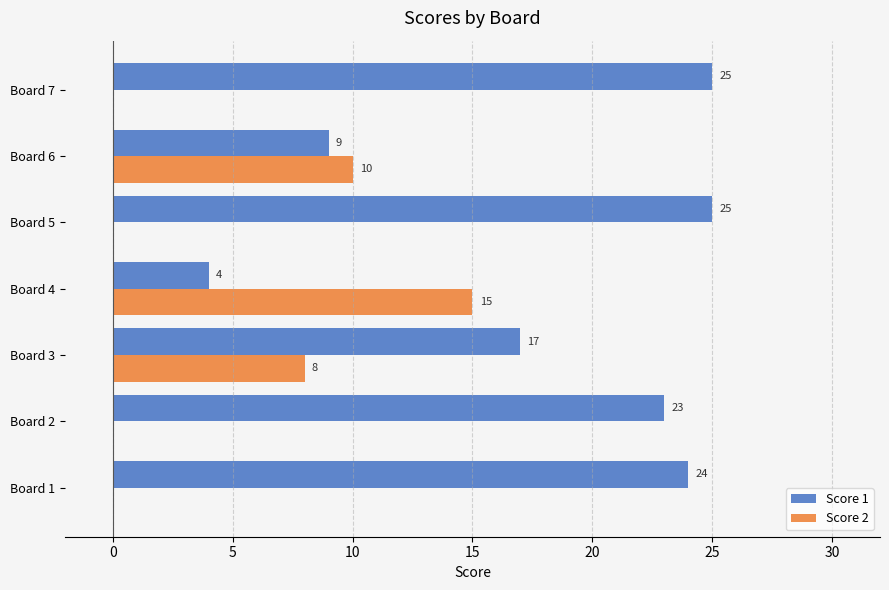

Which series changed the most between Board 1 and Board 5?

Score 1